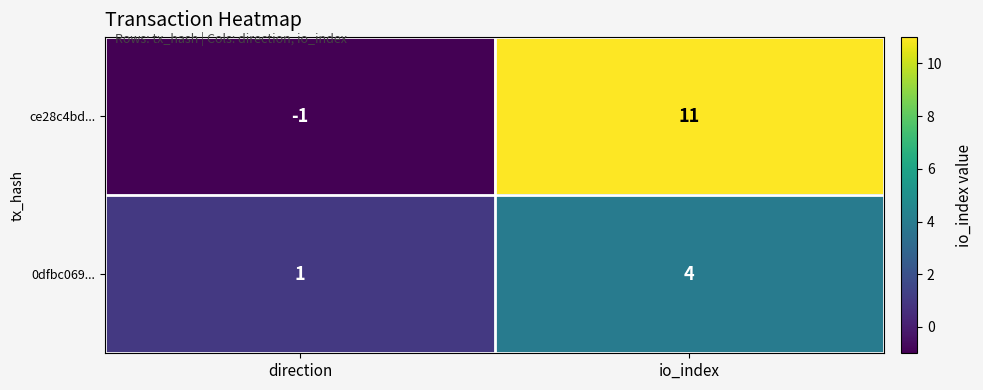

At which label does ce28c4bd... reach its minimum?

direction